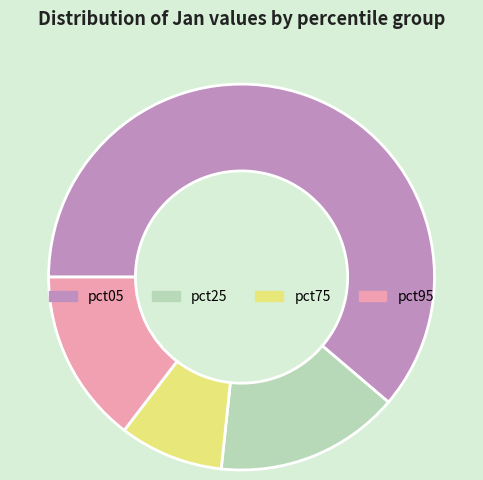

Does any single category account for the majority?

Yes